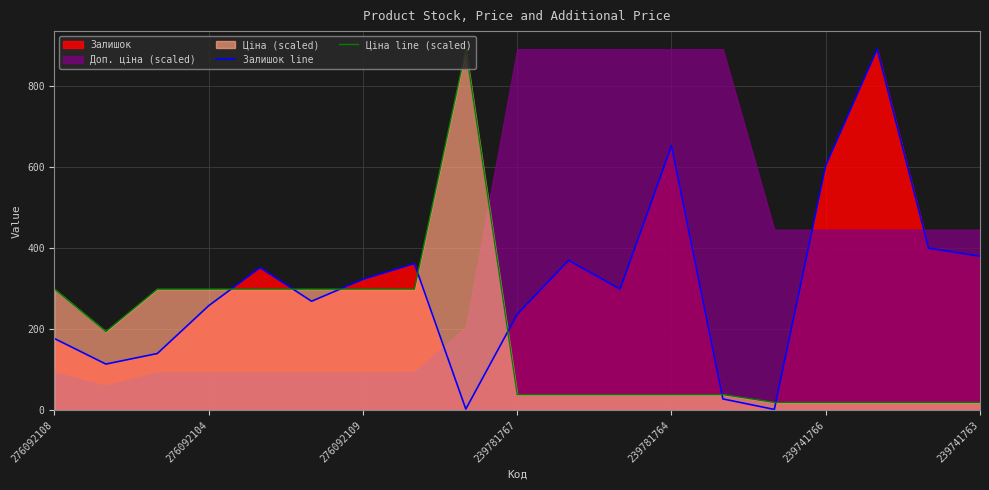

What is the value of the Залишок line point at the 2nd from the left?

114.0